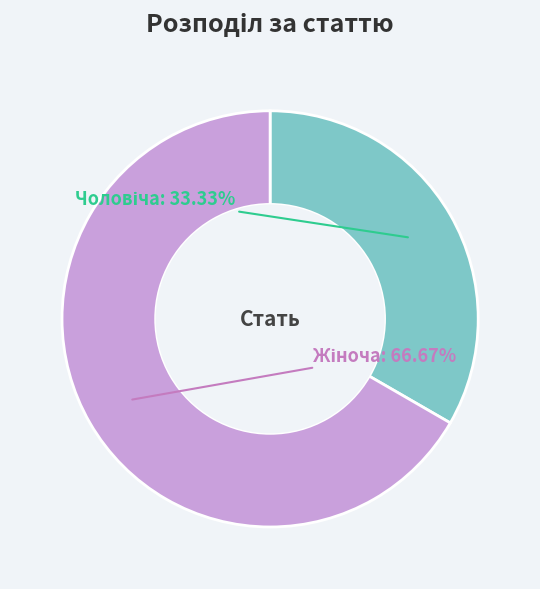

To the nearest percent, what is the difference between the largest and smallest slice percentages?

33%